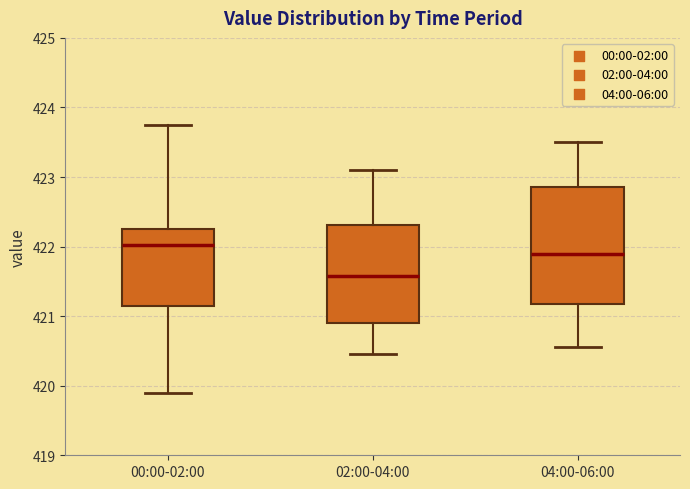

Where does the upper whisker of the box for 04:00-06:00 end on the y-axis? The values are not printed on the chart, so give them approximately, as read against the axis.

423.5